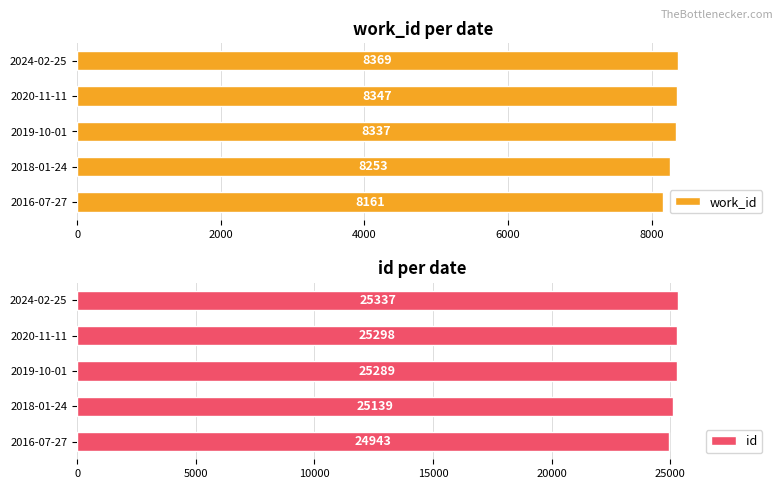

The value of id at 2024-02-25 is 43107. True or false?

False